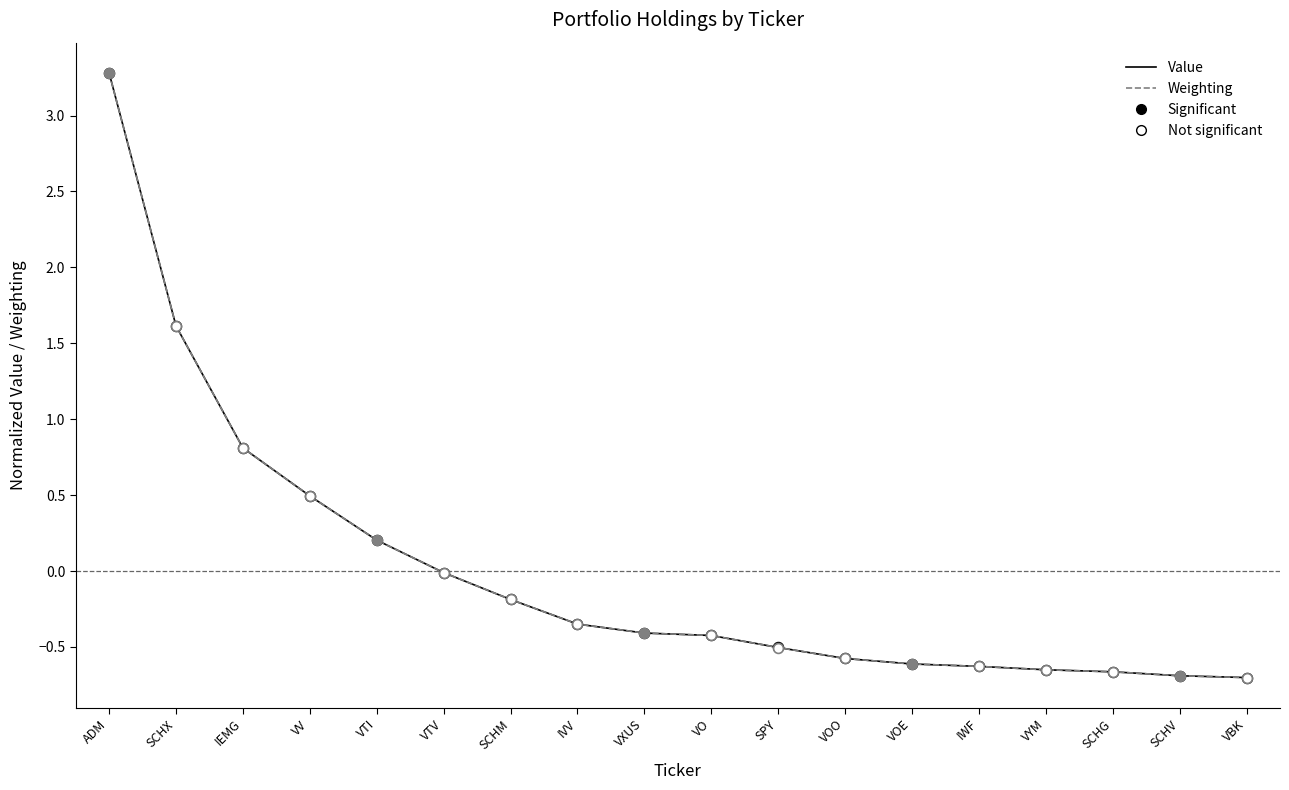

At which category is the sum across all series the highest?

ADM